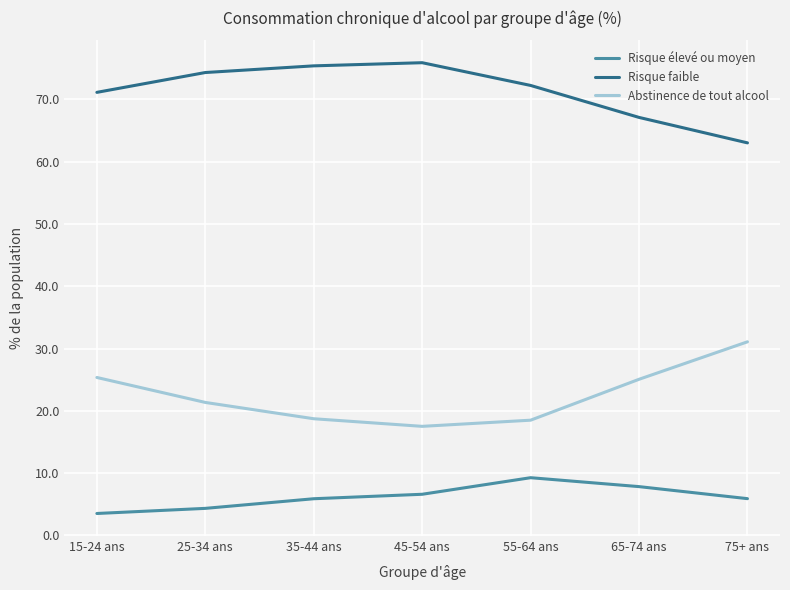

What is the lowest value of the Abstinence de tout alcool series?

17.5